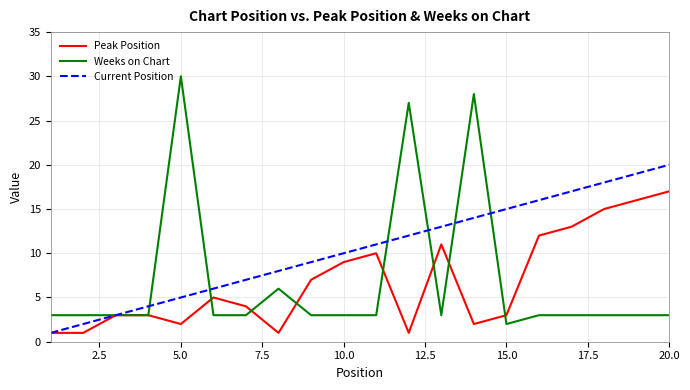

Which series has the largest total across all categories?

Current Position